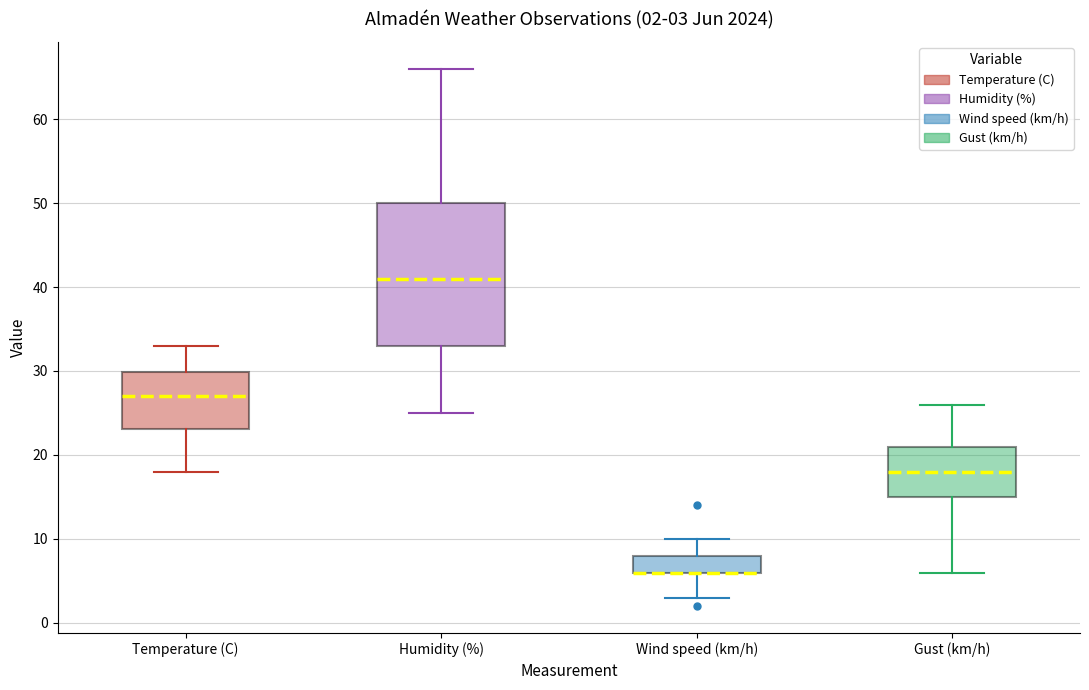

Which box is the tallest, from its lower edge to its upper edge?

Humidity (%)